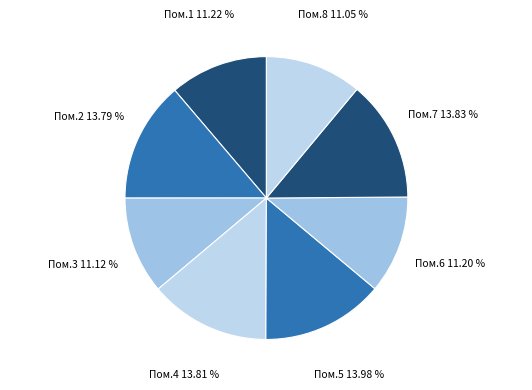

What is the smallest slice in the pie chart?

8